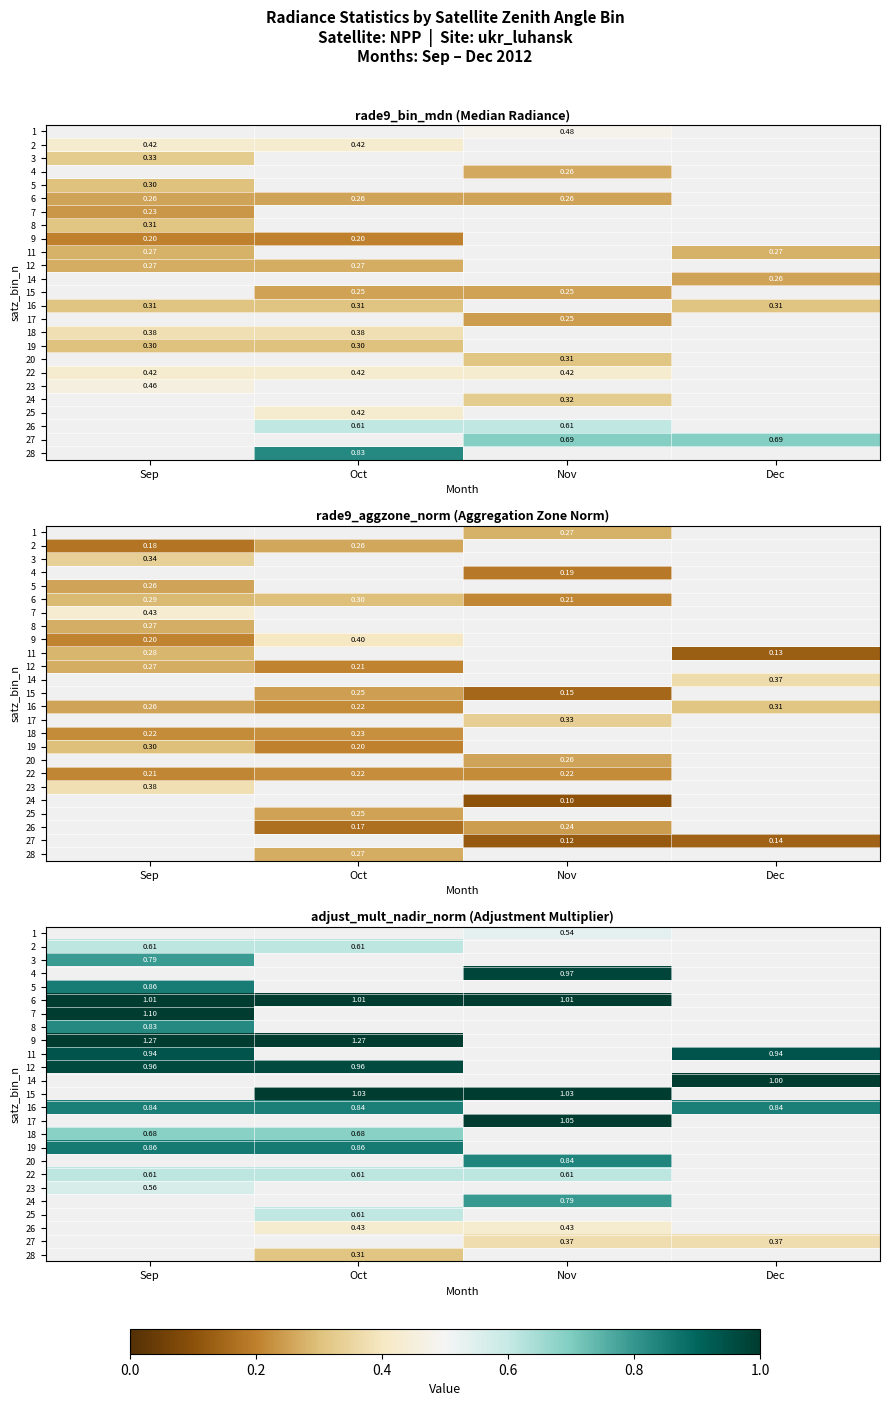

Which has a higher value, Sep or Dec?

Dec